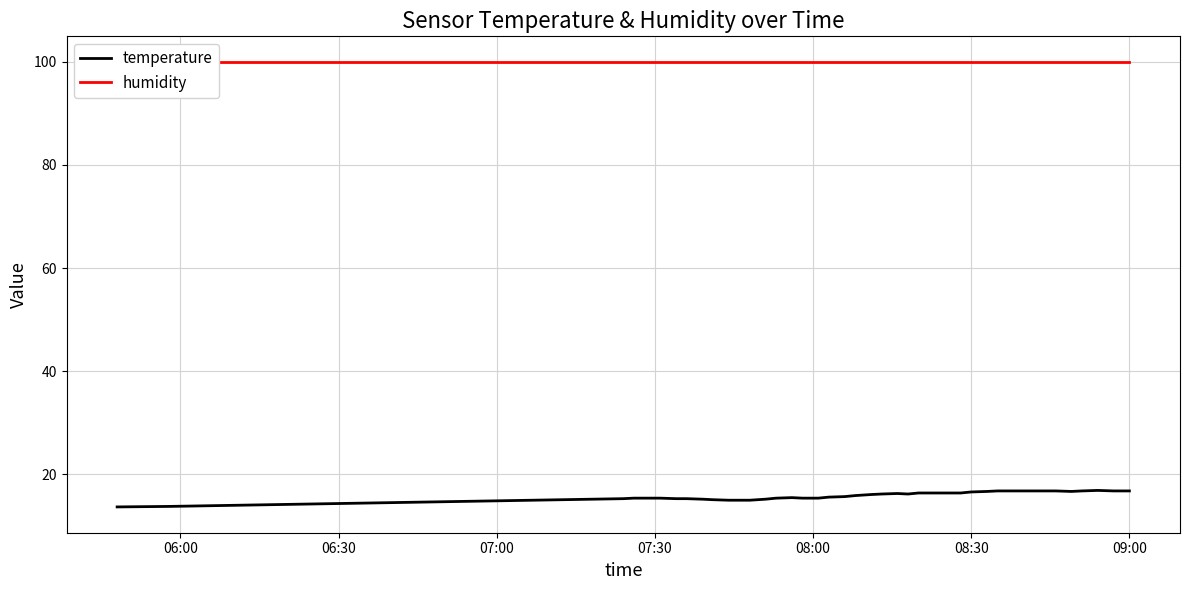

How many data points does each series have?

40